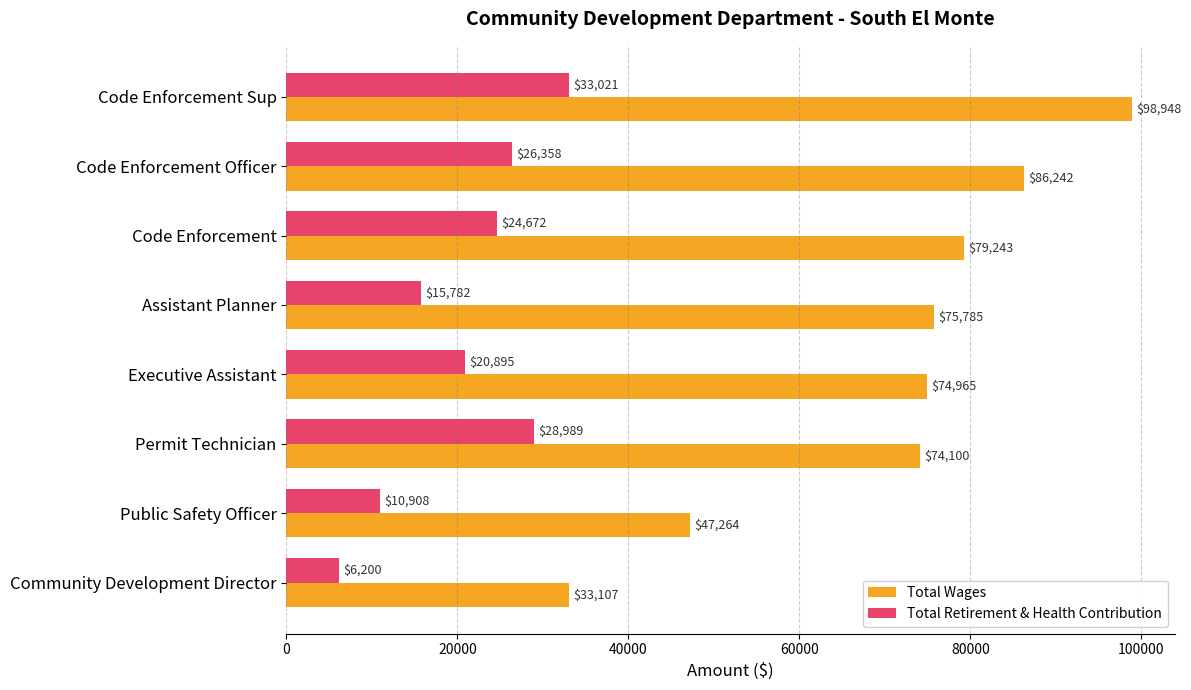

What is the smallest value displayed?

6200